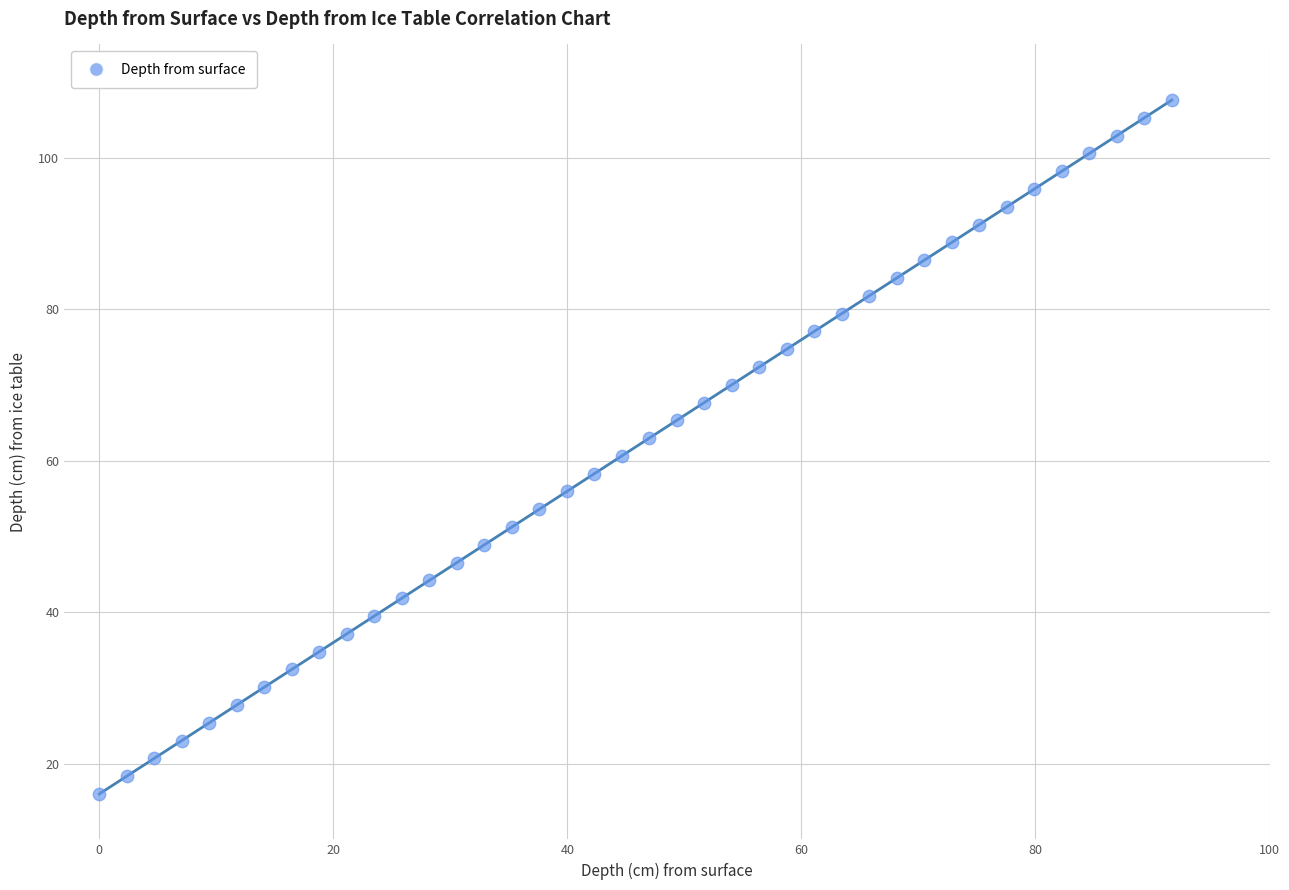

What is the range of X values (max minus min)?

91.7